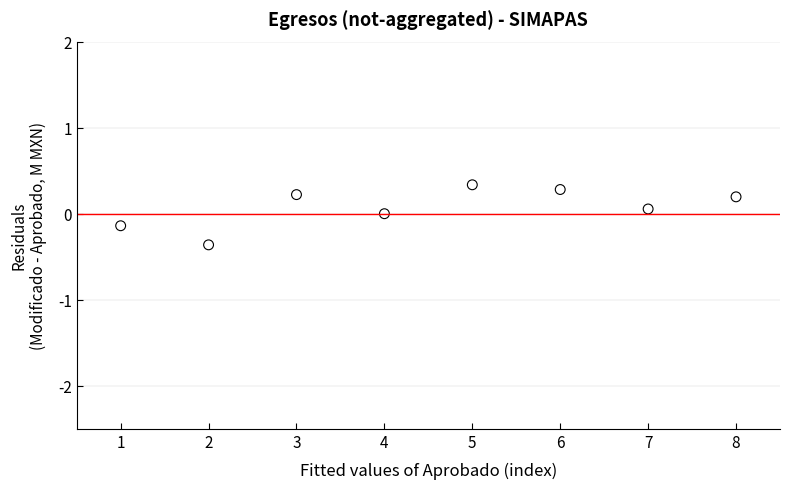

What is the range of Y values (max minus min)?

0.7